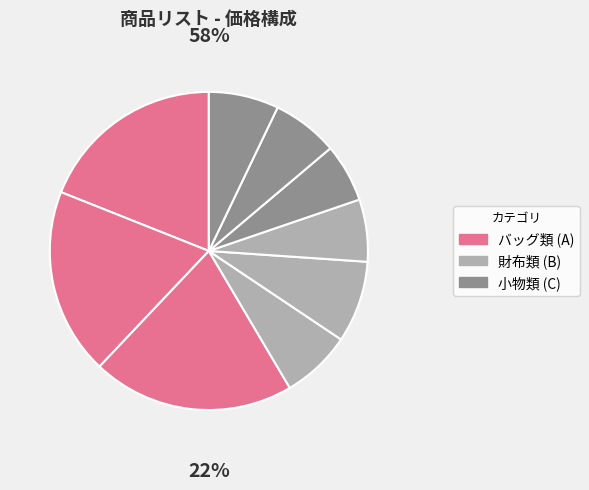

Is トートバッグ the majority of the pie?

No